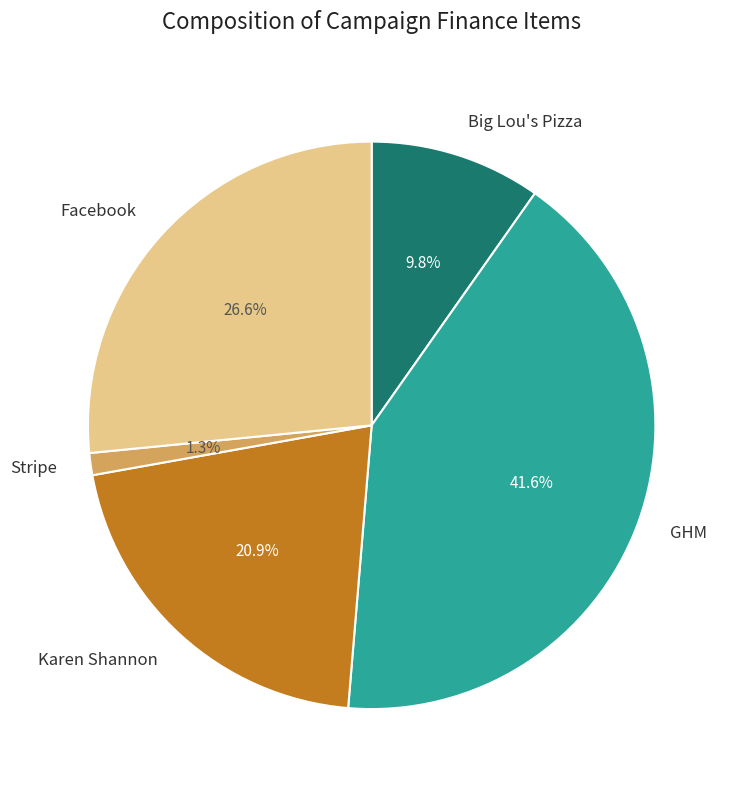

Combined, do GHM and Karen Shannon account for over 50%?

Yes